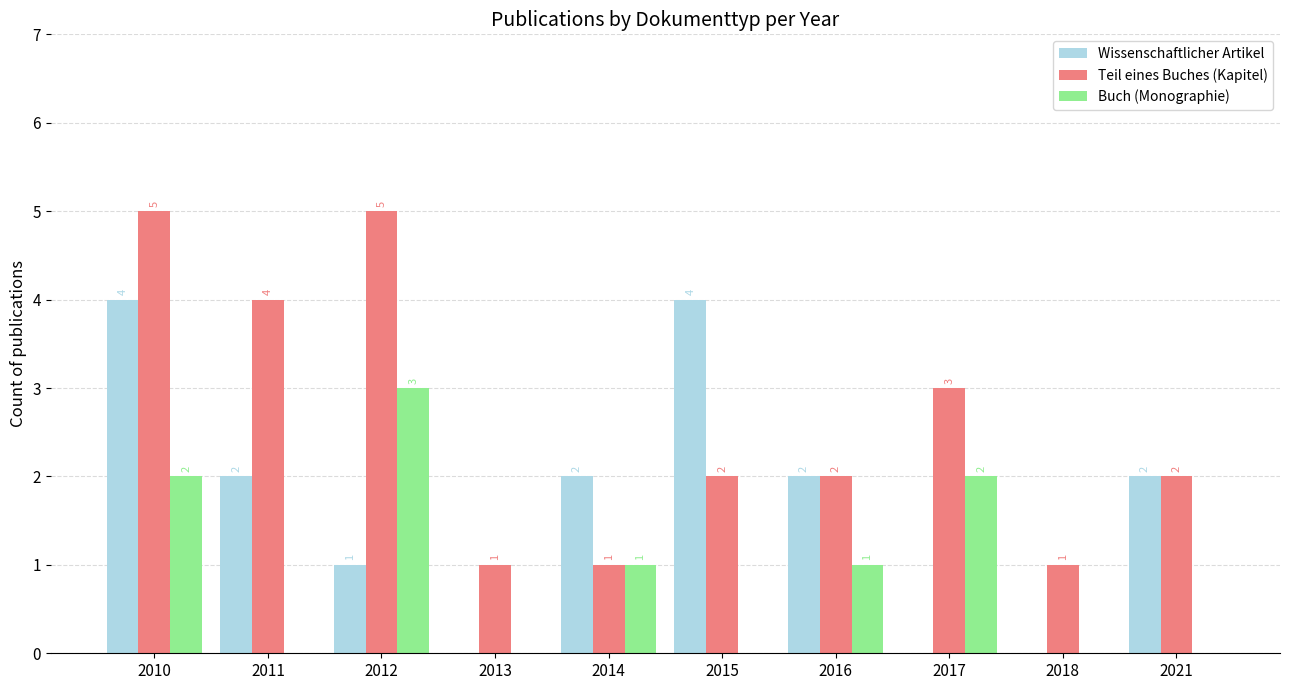

True or false: Teil eines Buches (Kapitel) has a value of 2 at 2016.

True